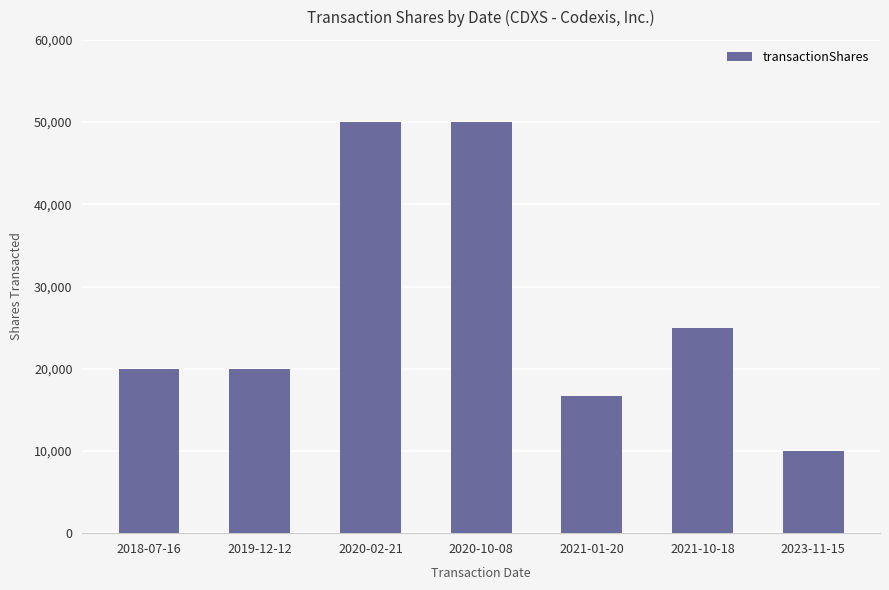

How many values are below 20000?

2